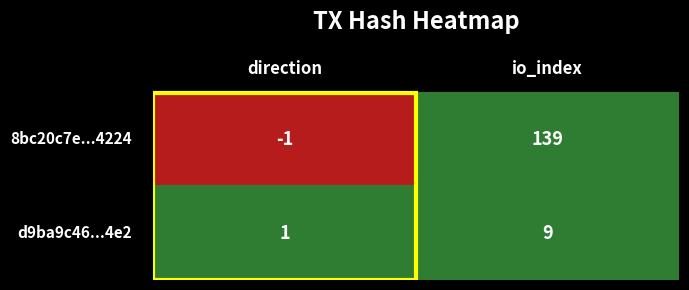

List the series in order of their peak value, lowest first.

d9ba9c46342451bfe109965cdc20965e5a134e2, 8bc20c7e643c6017a3436349c3fb758348c4224